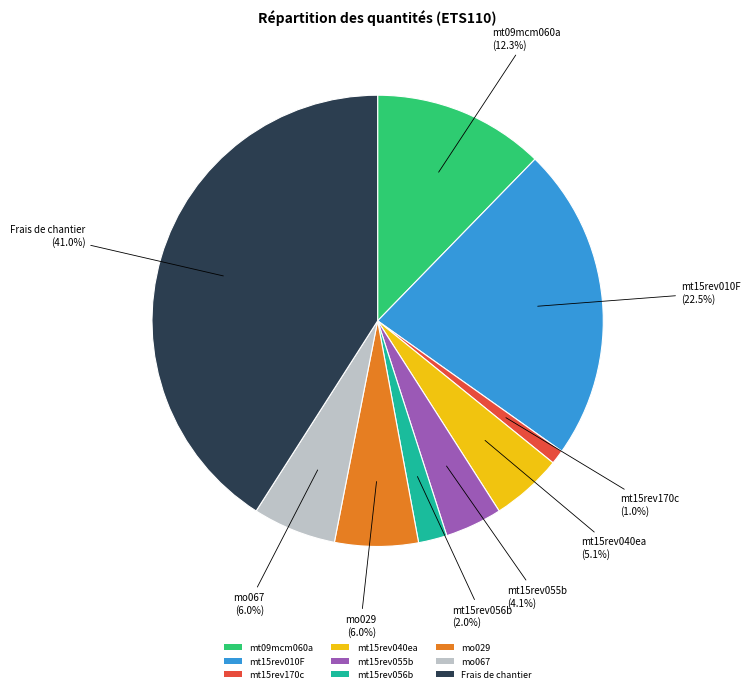

Does any single category account for the majority?

No